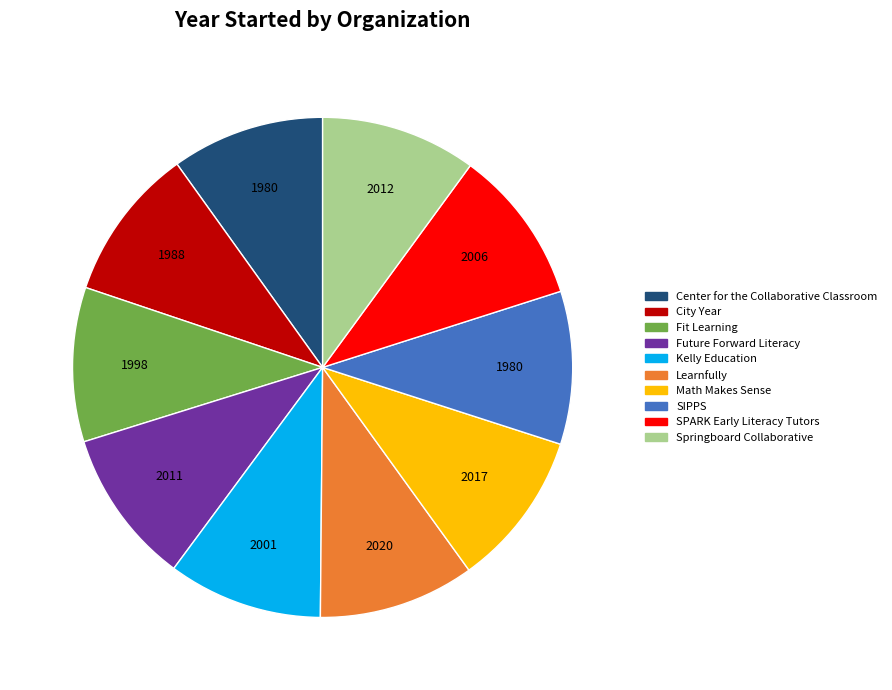

How many slices are in this pie chart?

10